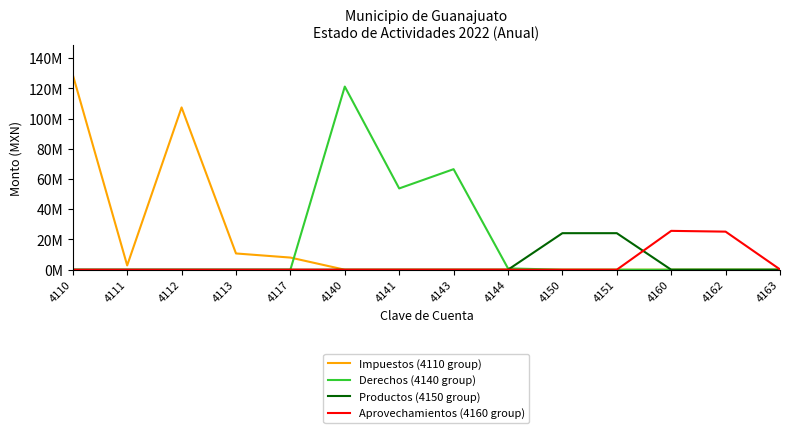

What are all the series names shown in the legend?

Impuestos (4110 group), Derechos (4140 group), Productos (4150 group), Aprovechamientos (4160 group)